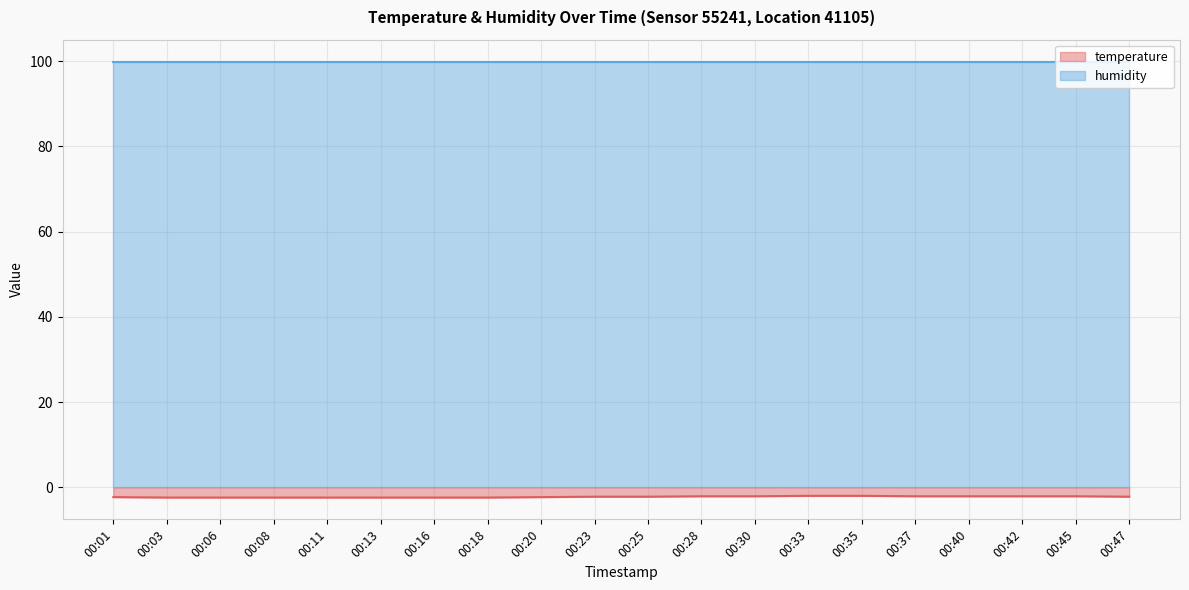

What is the value of the 9th point from the left?

-2.3